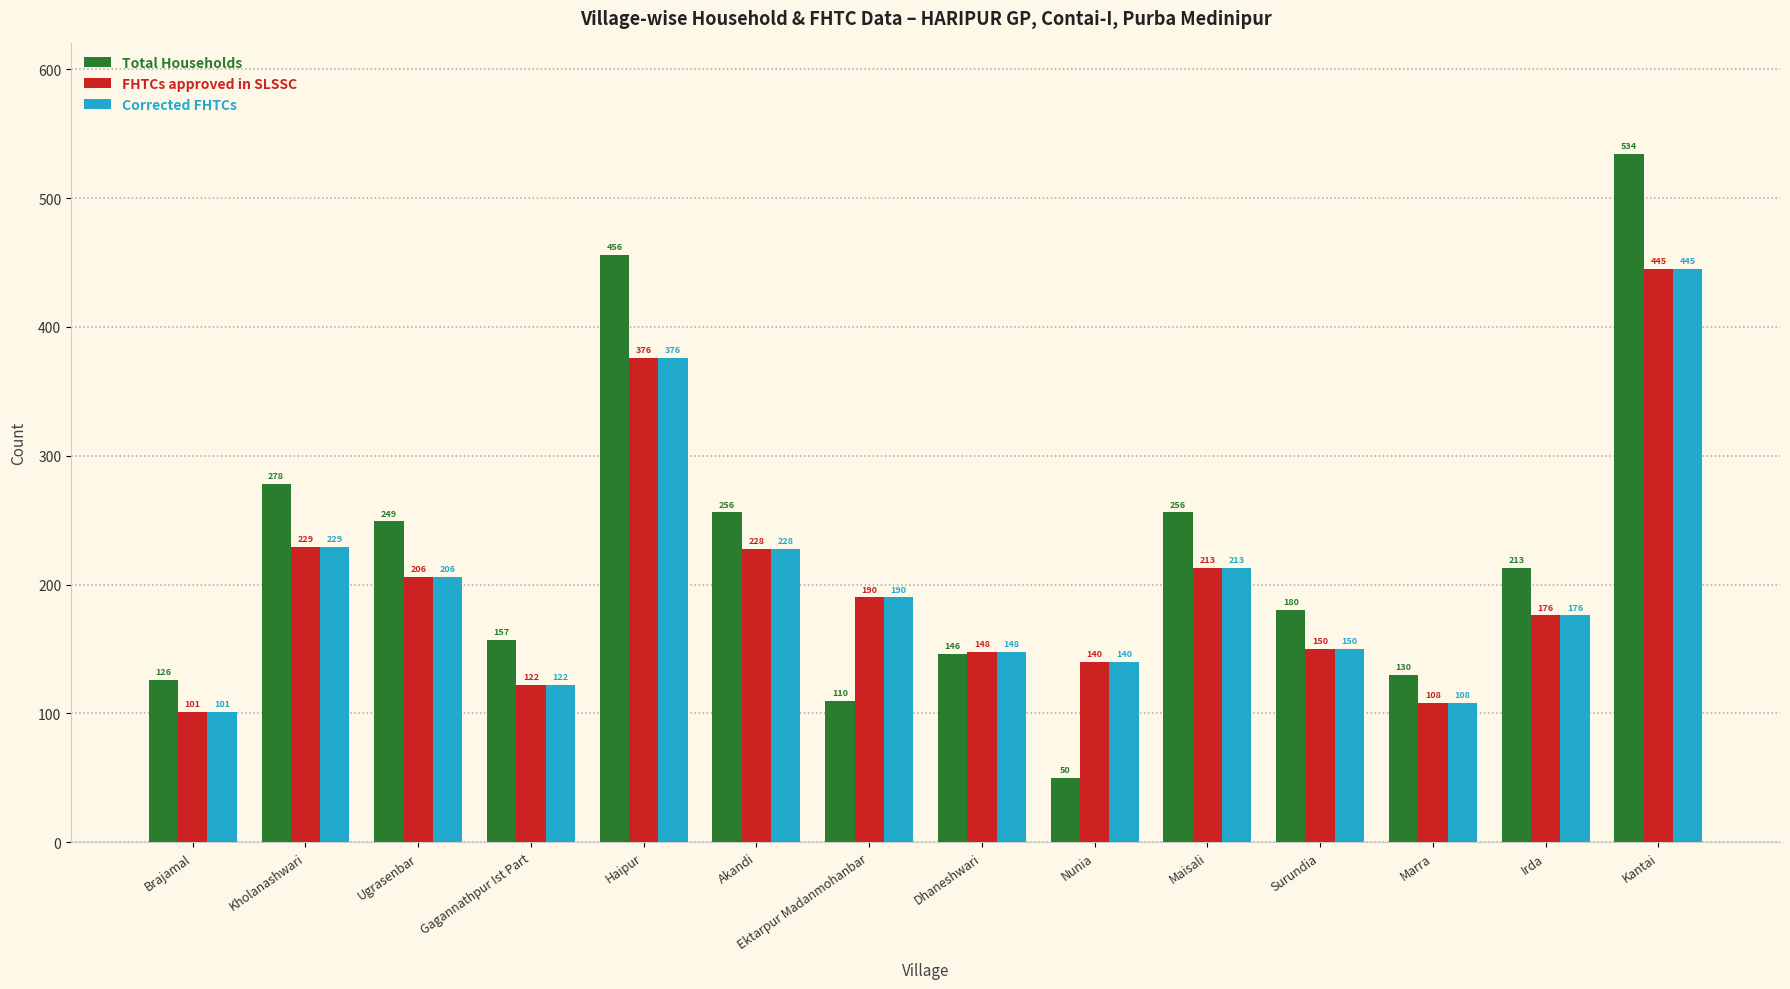

The value of Total Households at Kholanashwari is 491. True or false?

False